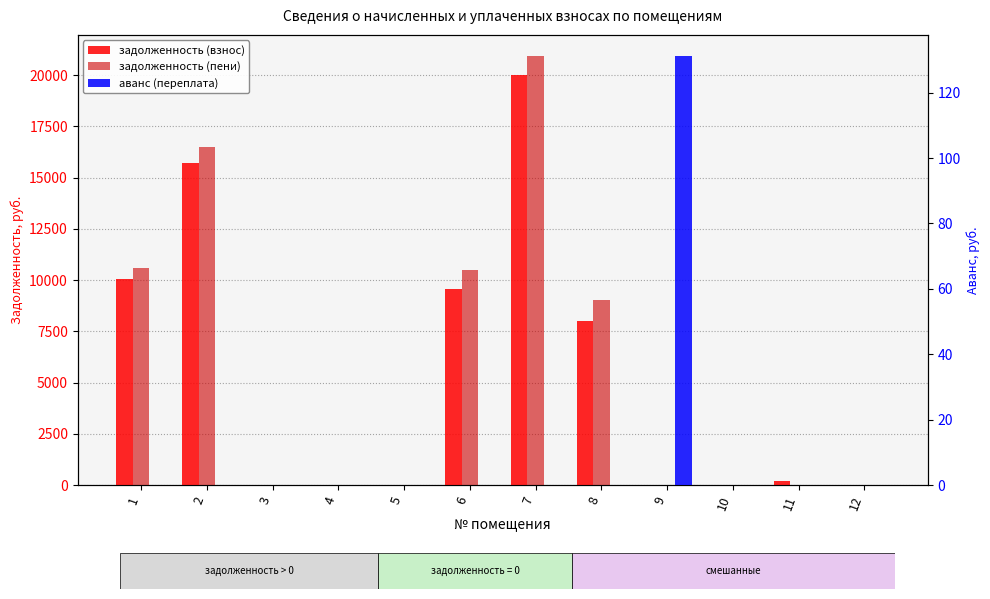

Where is аванс (переплата) nearest to the value 65?

1